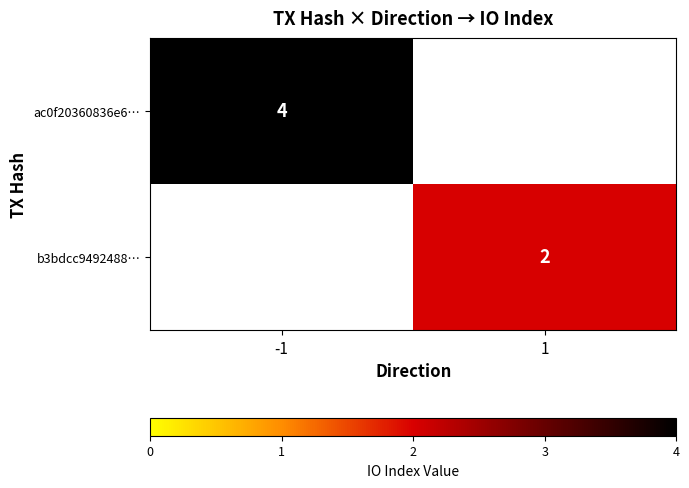

The ac0f20360836e6… series shows 4 at -1. True or false?

True